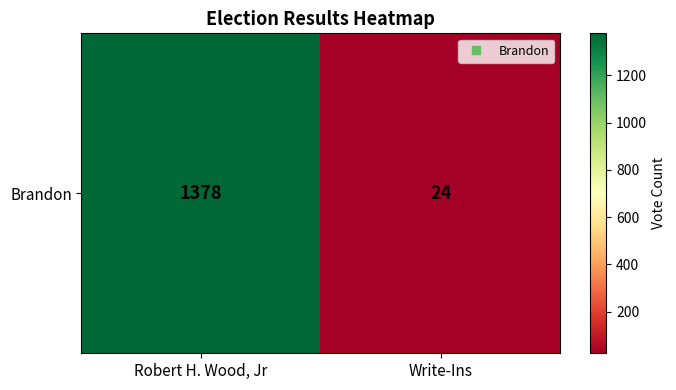

What is the average value?

701